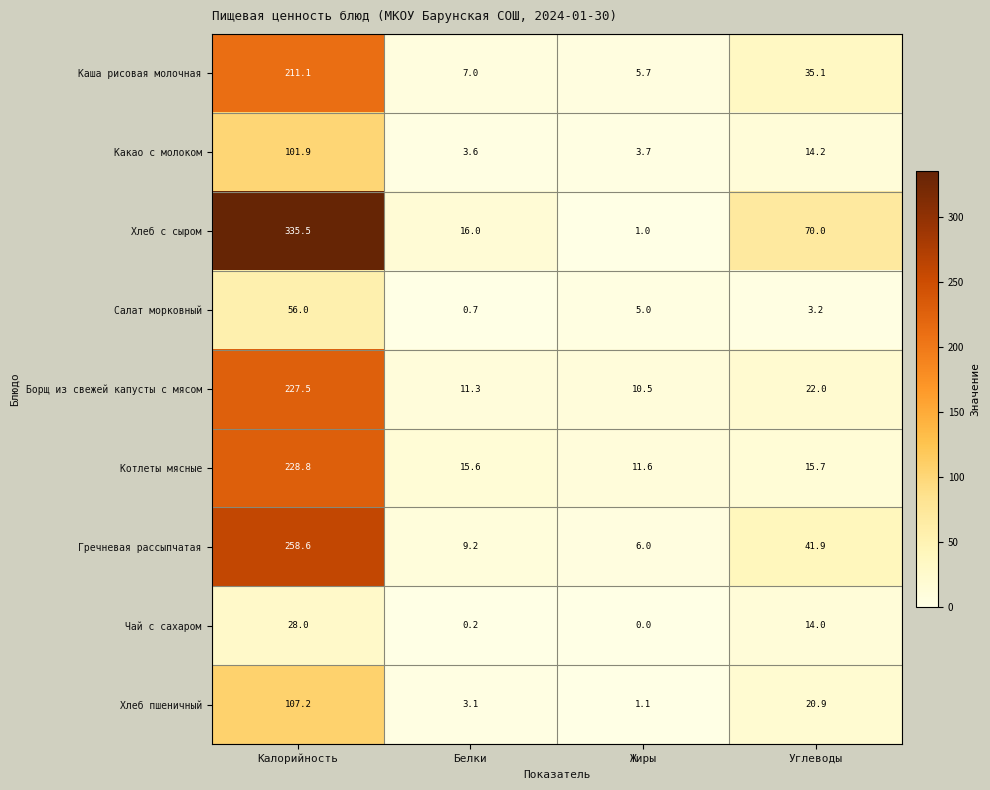

What is the difference between the maximum and minimum values in the Борщ из свежей капусты с мясом series?

217.0